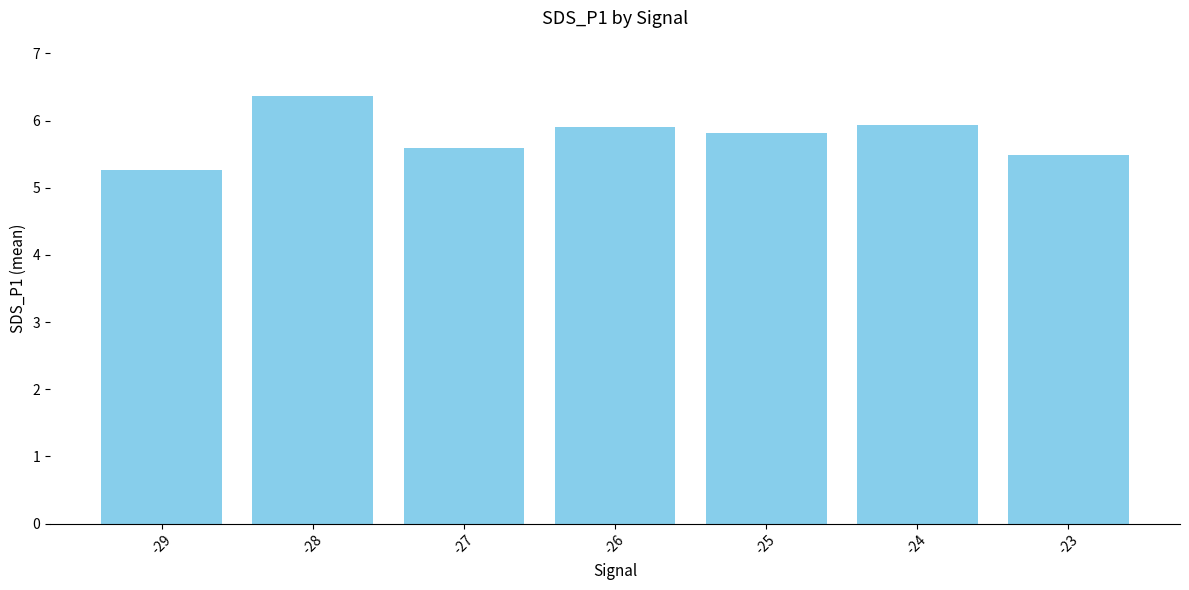

At which label is the value closest to 5?

-29